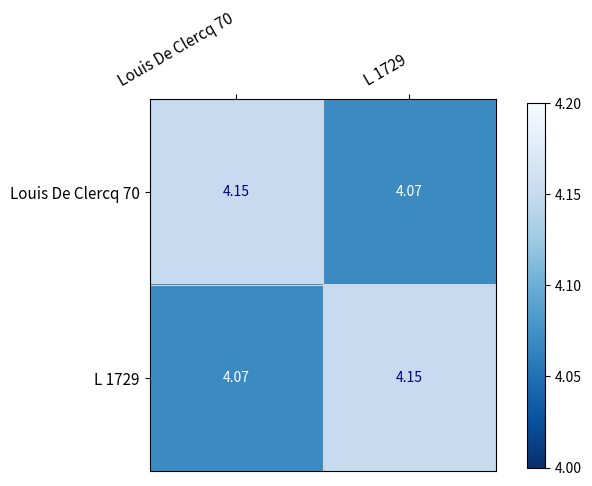

Is the value of Louis De Clercq 70 at L 1729 greater than the value of L 1729 at L 1729?

No